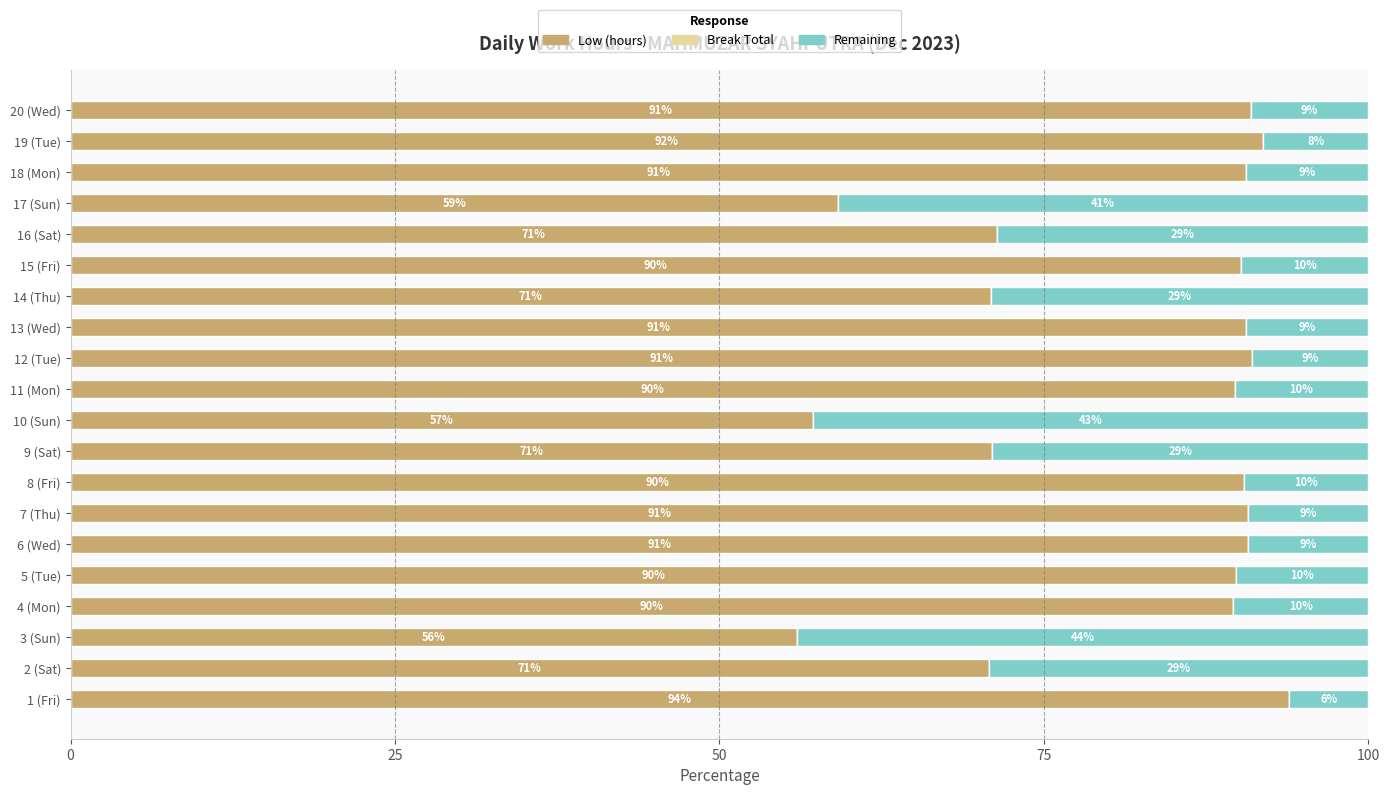

What is the total value across all series at 20 (Wed)?

100.0